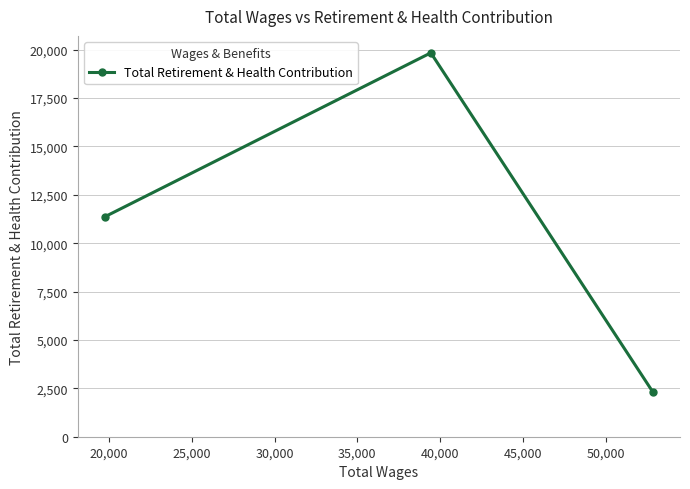

What is the value of the 3rd point from the left?

2328